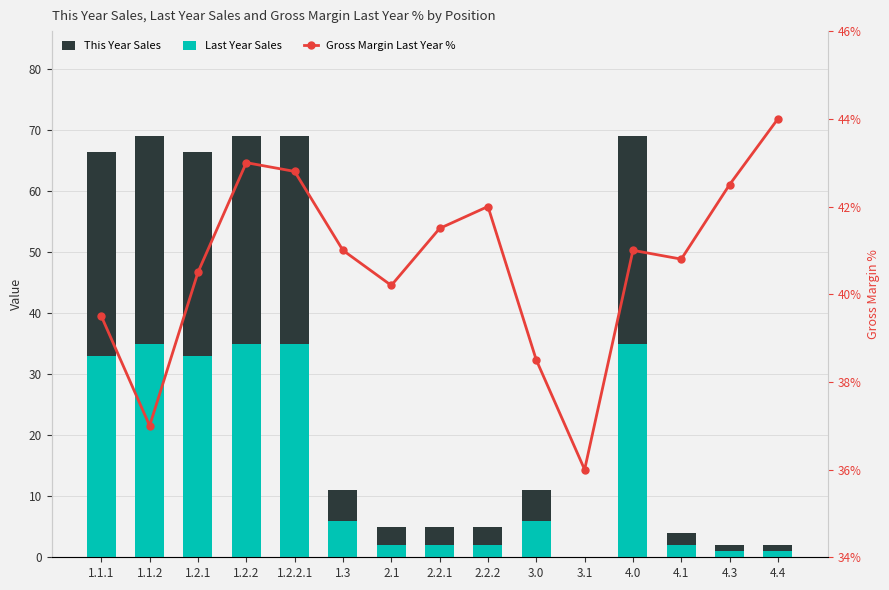

How many categories are shown in the chart?

15